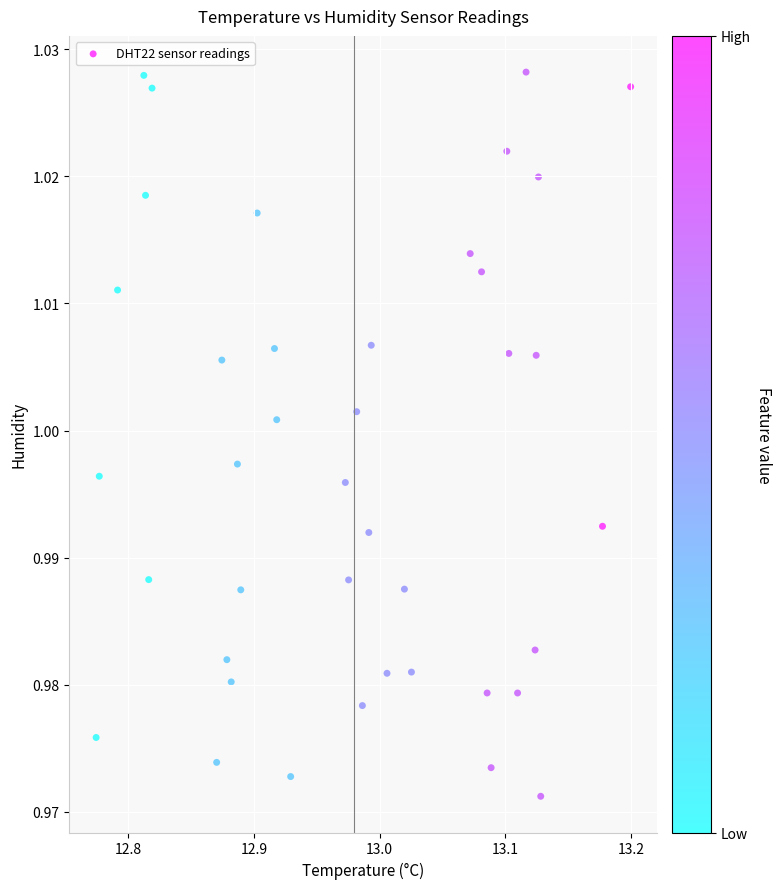

What is the range of X values (max minus min)?

0.4